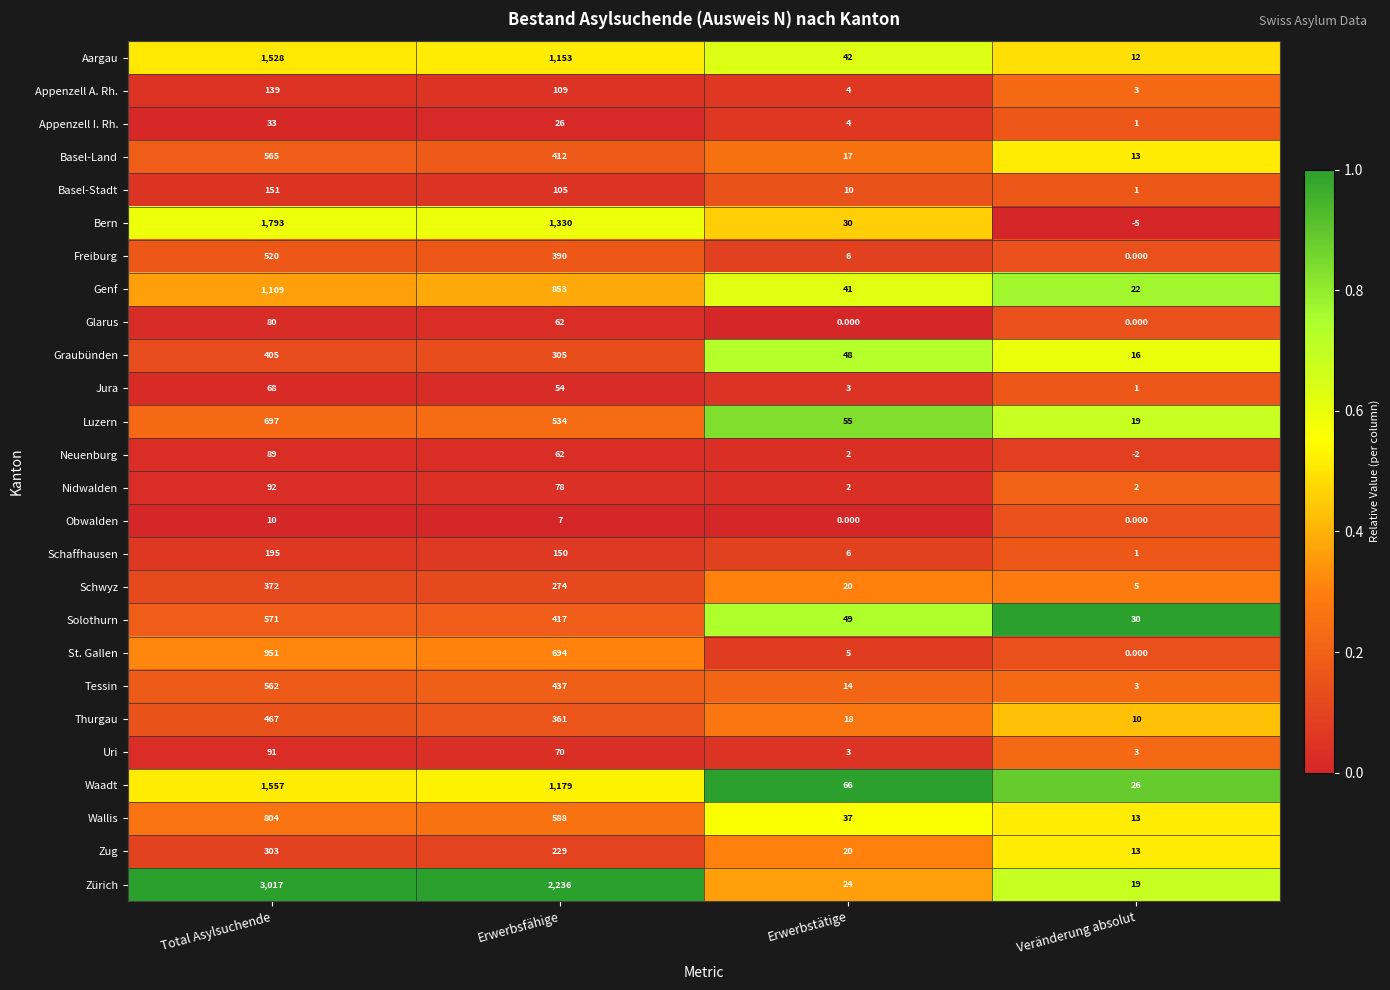

Where does the Zürich series first go above 2236?

Total Asylsuchende